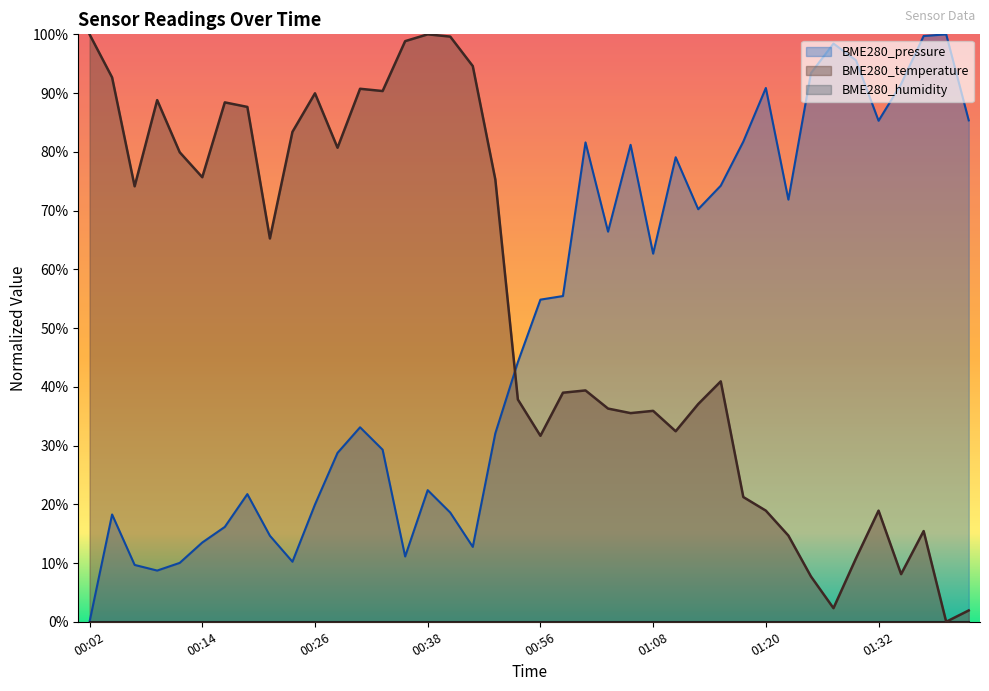

What is the label of the 3rd point from the right?

01:37